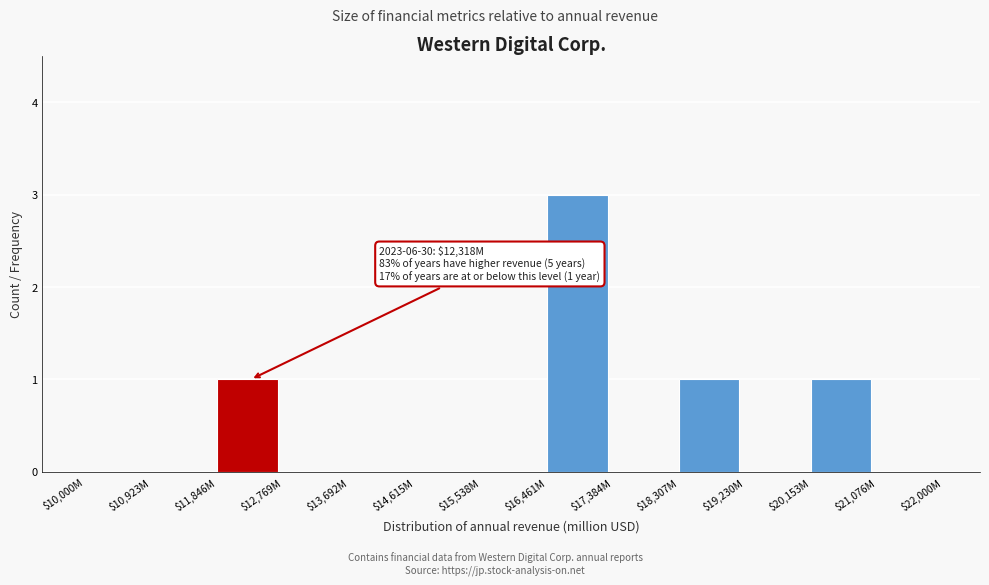

The value at $13,692M is 0. True or false?

True